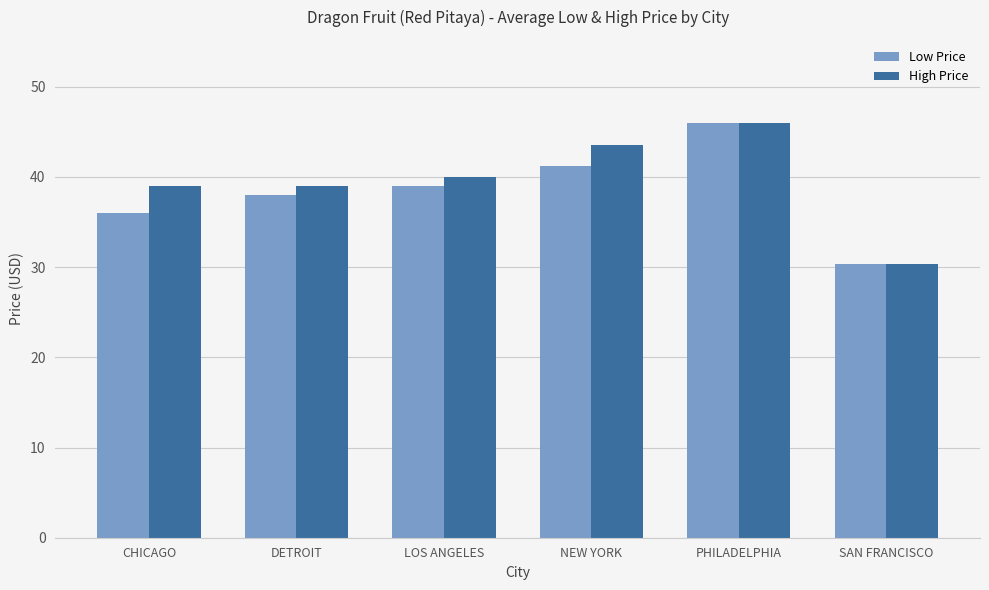

What is the value of the High Price bar at the 4th from the left?

43.5